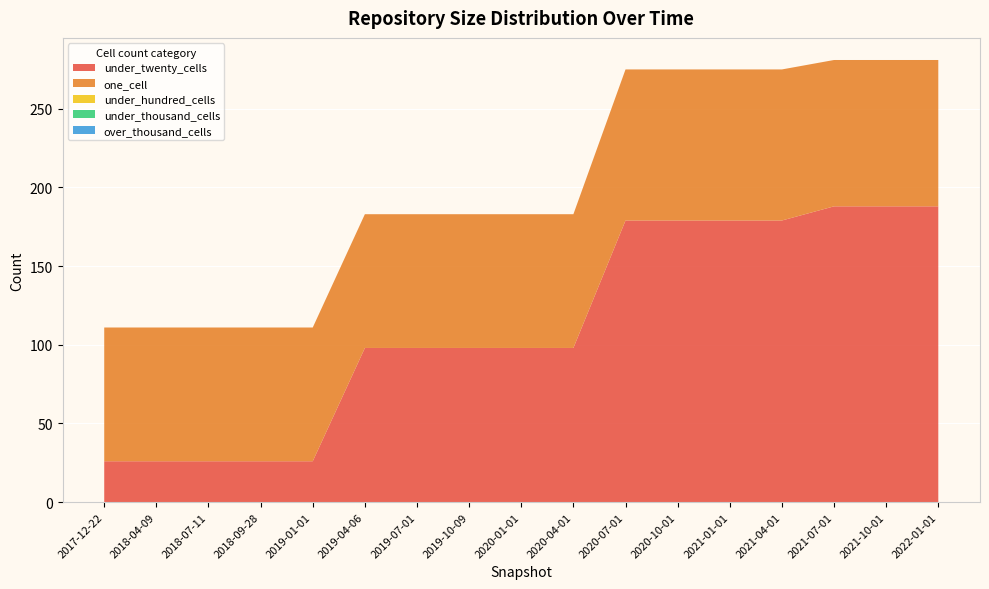

Reading left to right, list all the values displayed in this chart.

under_twenty_cells: 2017-12-22=26	2018-04-09=26	2018-07-11=26	2018-09-28=26	2019-01-01=26	2019-04-06=98	2019-07-01=98	2019-10-09=98	2020-01-01=98	2020-04-01=98	2020-07-01=179	2020-10-01=179	2021-01-01=179	2021-04-01=179	2021-07-01=188	2021-10-01=188	2022-01-01=188
one_cell: 2017-12-22=85	2018-04-09=85	2018-07-11=85	2018-09-28=85	2019-01-01=85	2019-04-06=85	2019-07-01=85	2019-10-09=85	2020-01-01=85	2020-04-01=85	2020-07-01=96	2020-10-01=96	2021-01-01=96	2021-04-01=96	2021-07-01=93	2021-10-01=93	2022-01-01=93
under_hundred_cells: 2017-12-22=0	2018-04-09=0	2018-07-11=0	2018-09-28=0	2019-01-01=0	2019-04-06=0	2019-07-01=0	2019-10-09=0	2020-01-01=0	2020-04-01=0	2020-07-01=0	2020-10-01=0	2021-01-01=0	2021-04-01=0	2021-07-01=0	2021-10-01=0	2022-01-01=0
under_thousand_cells: 2017-12-22=0	2018-04-09=0	2018-07-11=0	2018-09-28=0	2019-01-01=0	2019-04-06=0	2019-07-01=0	2019-10-09=0	2020-01-01=0	2020-04-01=0	2020-07-01=0	2020-10-01=0	2021-01-01=0	2021-04-01=0	2021-07-01=0	2021-10-01=0	2022-01-01=0
over_thousand_cells: 2017-12-22=0	2018-04-09=0	2018-07-11=0	2018-09-28=0	2019-01-01=0	2019-04-06=0	2019-07-01=0	2019-10-09=0	2020-01-01=0	2020-04-01=0	2020-07-01=0	2020-10-01=0	2021-01-01=0	2021-04-01=0	2021-07-01=0	2021-10-01=0	2022-01-01=0